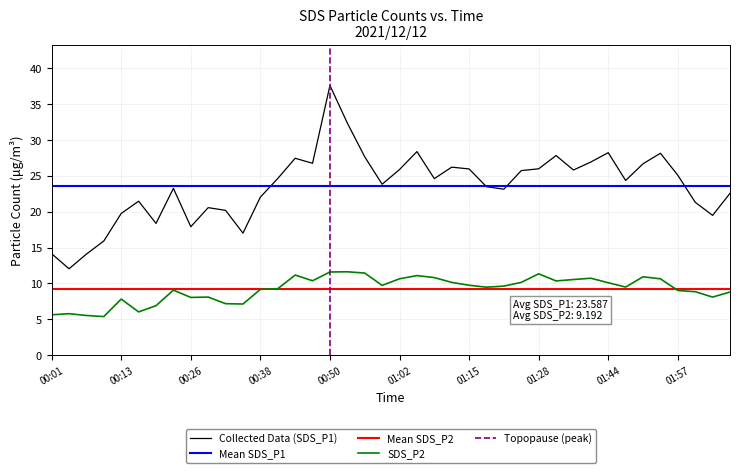

Reading left to right, list all the values displayed in this chart.

SDS_P1: 14.2	12.1	14.1	15.9	19.8	21.5	18.4	23.3	17.9	20.6	20.2	17.0	22.1	24.6	27.5	26.8	37.6	32.4	27.7	23.9	25.9	28.4	24.6	26.2	26.0	23.5	23.1	25.8	26.0	27.9	25.8	26.9	28.2	24.4	26.7	28.2	25.1	21.3	19.5	22.6
SDS_P2: 5.6	5.8	5.5	5.4	7.8	6.0	6.9	9.1	8.1	8.1	7.2	7.1	9.2	9.3	11.2	10.4	11.6	11.6	11.4	9.7	10.7	11.1	10.8	10.2	9.8	9.5	9.6	10.2	11.3	10.3	10.6	10.7	10.1	9.5	10.9	10.7	9.0	8.8	8.1	8.8